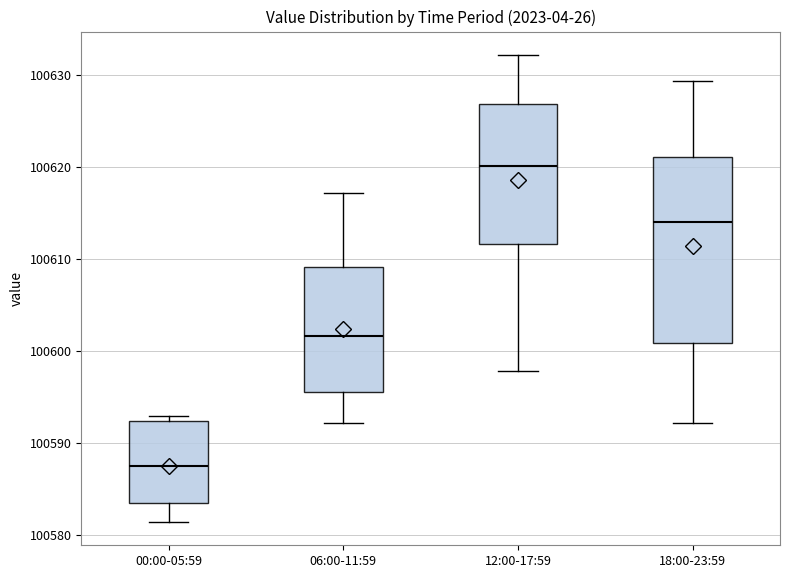

Which box's median line is the highest?

12:00-17:59